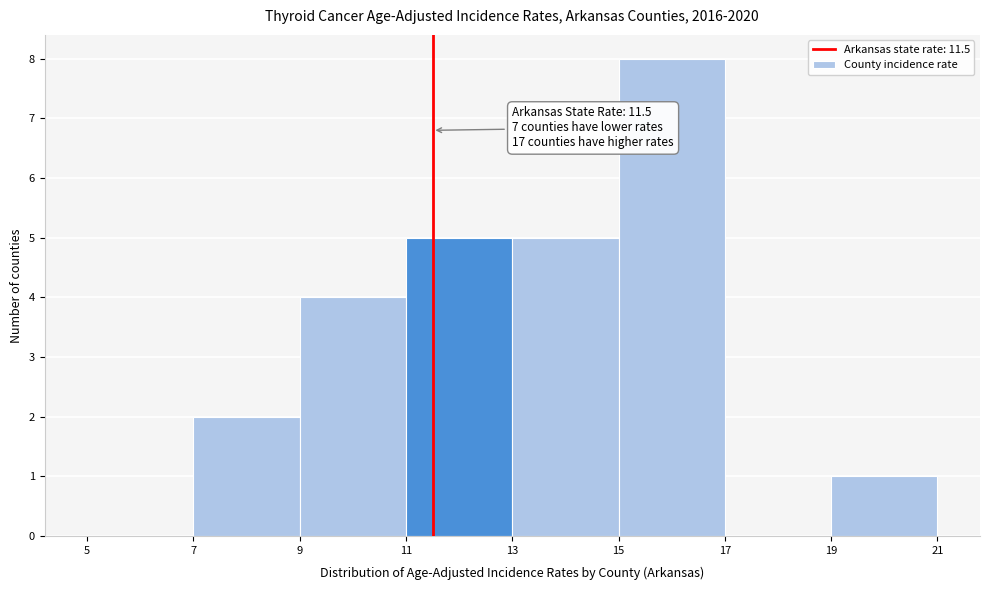

Over which range of the x-axis is the bar tallest?

15 to 17